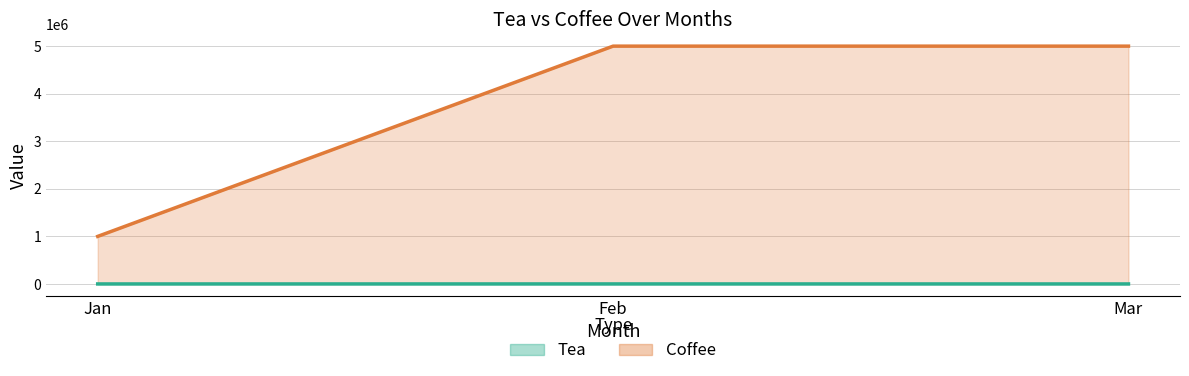

Rank the series by their average value, from lowest to highest.

Tea, Coffee